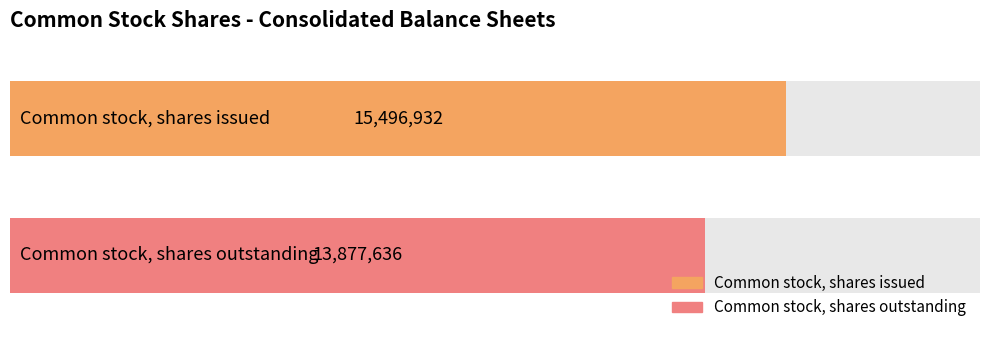

How many bars are there in total?

2